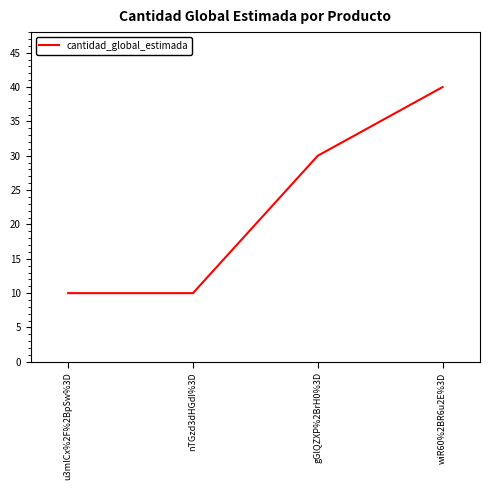

Between nTGzd3dHGdI%3D and wiR60%2BR6u2E%3D, which is larger?

wiR60%2BR6u2E%3D